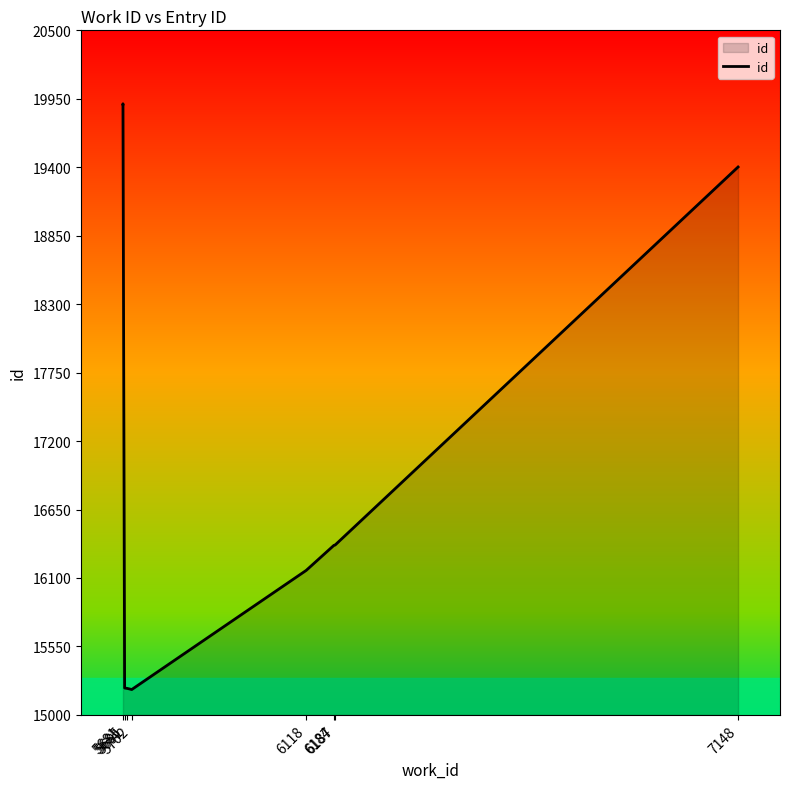

How many series are shown in this chart?

1